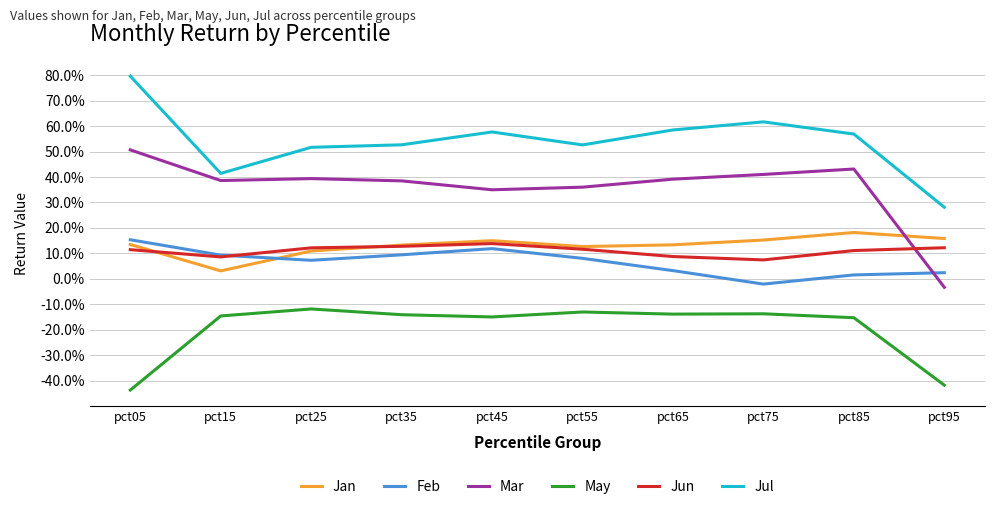

What is the smallest value displayed?

-0.4